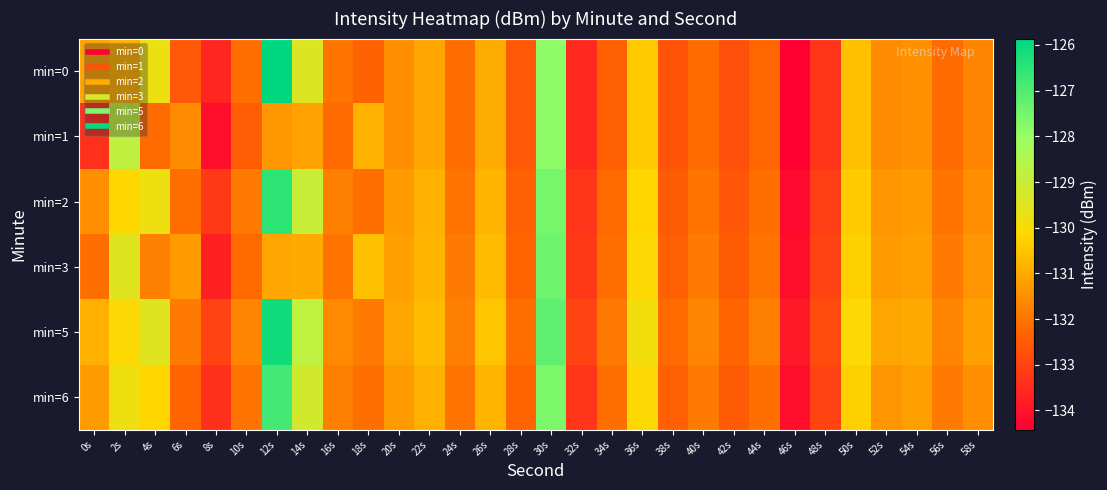

Which category has the lowest value across all series?

46s